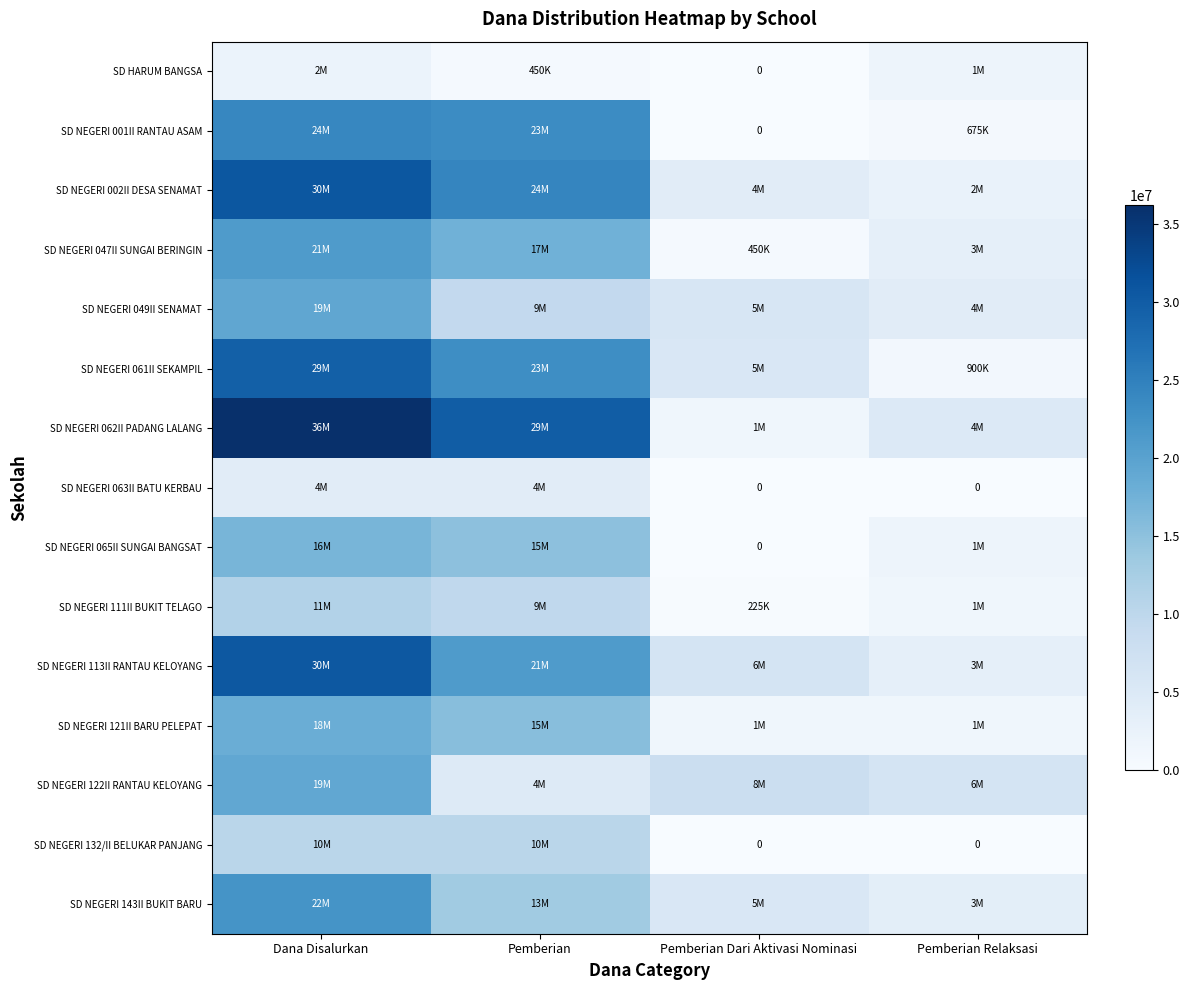

Is the value of SD NEGERI 002II DESA SENAMAT at Pemberian greater than the value of SD NEGERI 049II SENAMAT at Pemberian?

Yes